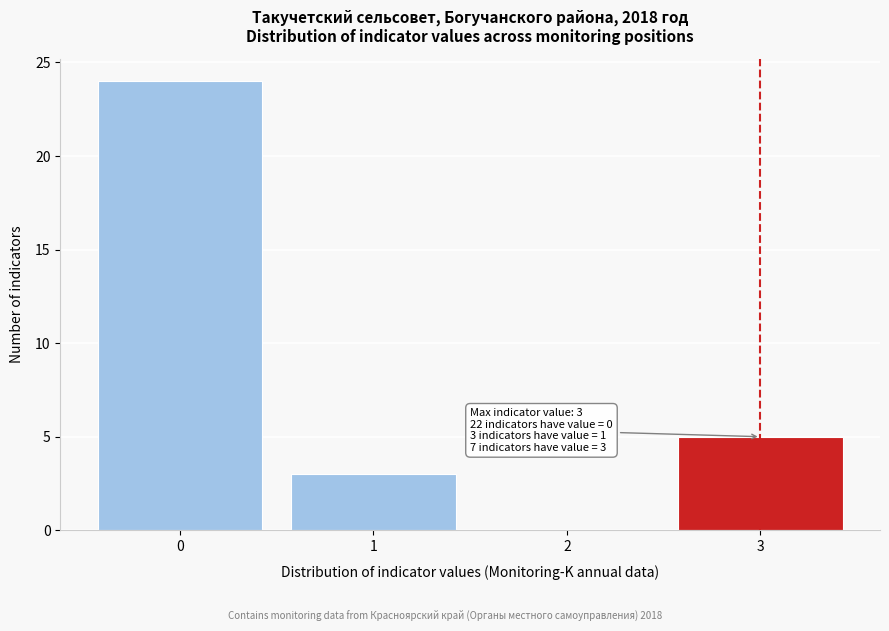

Reading left to right, what are all the values shown in this chart?

0=24	1=3	2=0	3=5